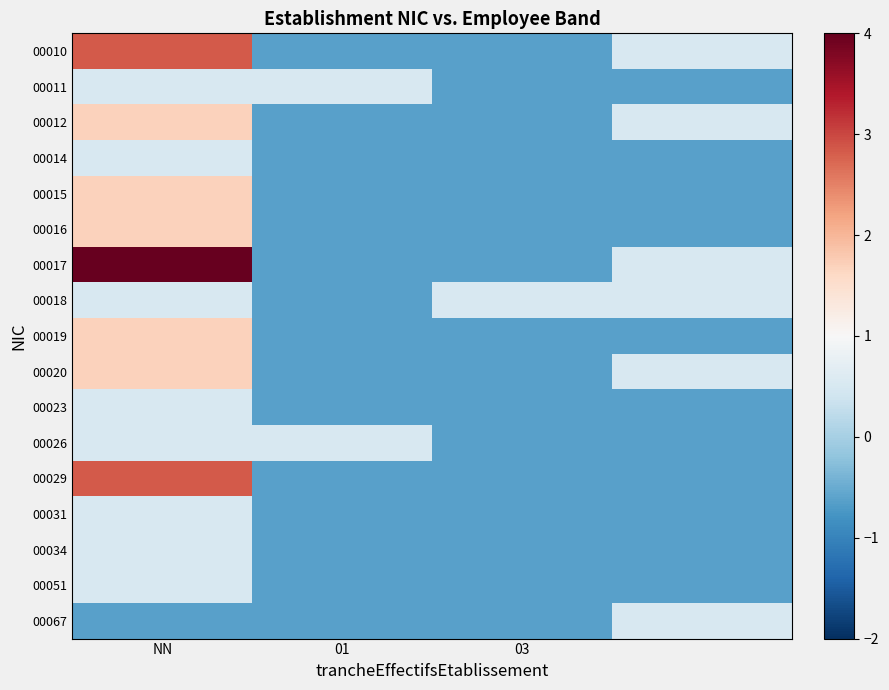

How many data points does each series have?

4